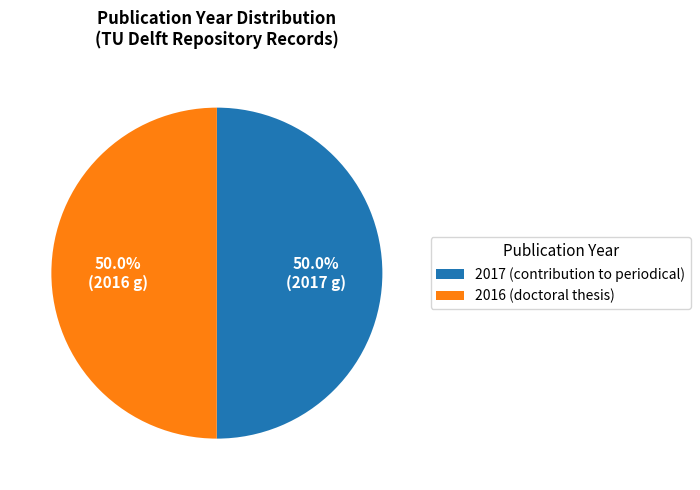

What is the ratio of the value at 2017 (contribution to periodical) to the value at 2016 (doctoral thesis)?

1.0